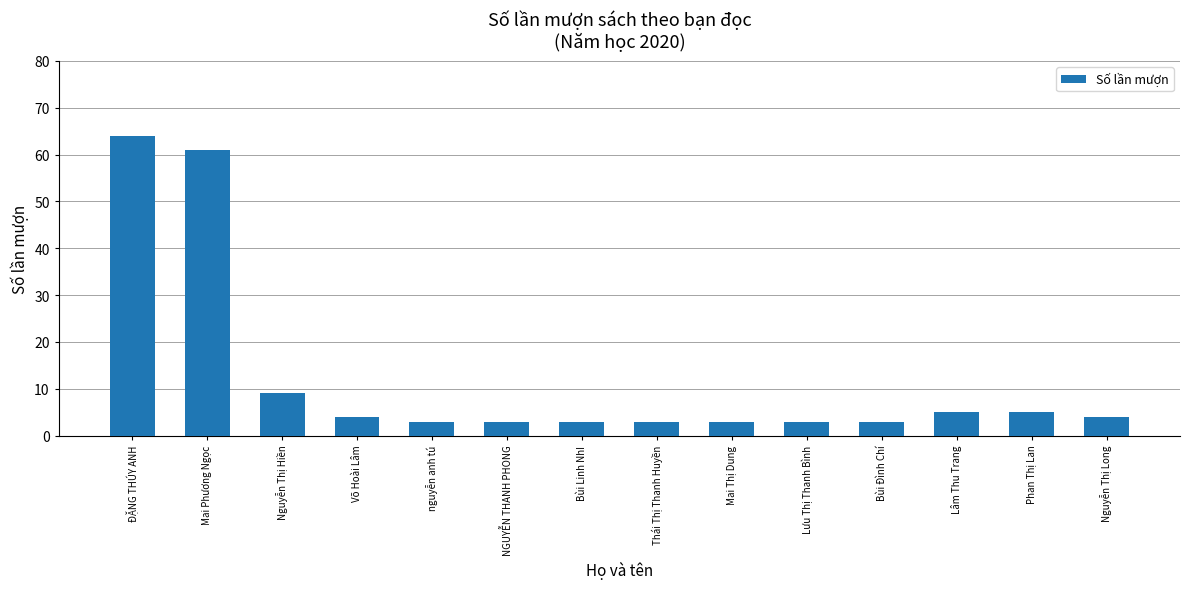

Reading left to right, extract all data points from this chart.

ĐẶNG THÚY ANH=64	Mai Phương Ngọc=61	Nguyễn Thị Hiền=9	Võ Hoài Lâm=4	nguyễn anh tú=3	NGUYỄN THANH PHONG=3	Bùi Linh NhI=3	Thái Thị Thanh Huyền=3	Mai Thị Dung=3	Lưu Thị Thanh Bình=3	Bùi Đình Chí=3	Lâm Thu Trang=5	Phan Thị Lan=5	Nguyễn Thị Long=4